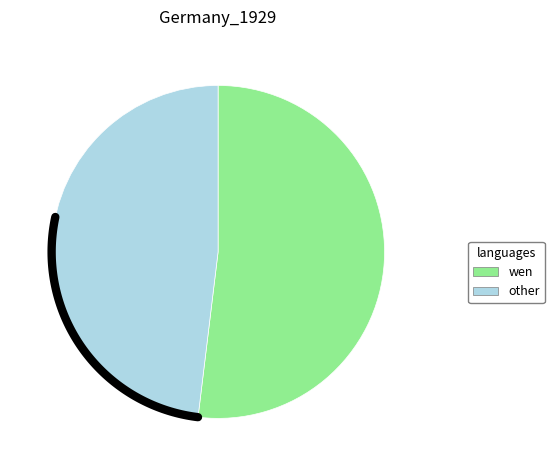

True or false: MK_GR_CO_00002 accounts for 8% of the total.

False